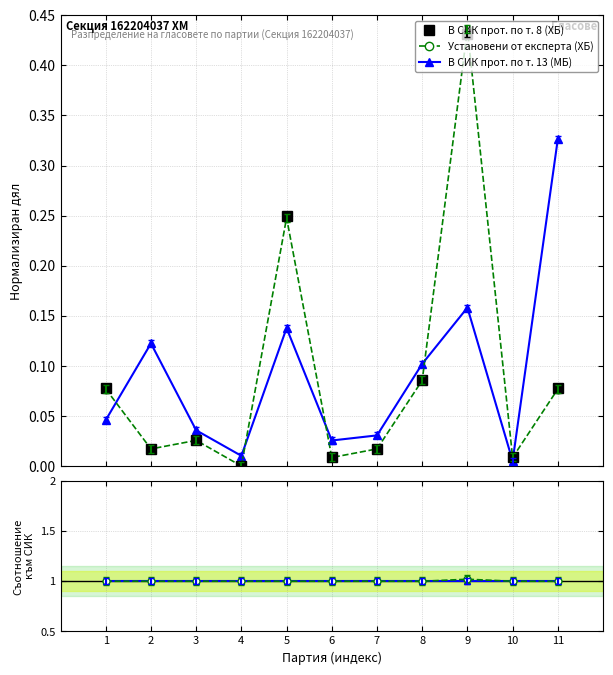

Which series changed the most between 1 and 4?

В СИК прот. по т. 8 (ХБ)